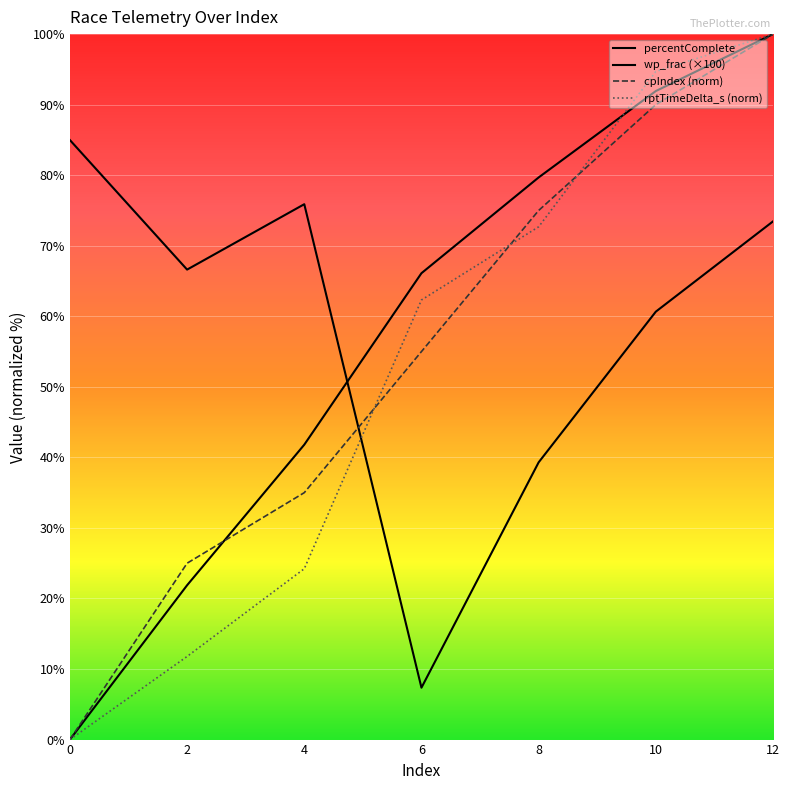

What is the maximum value for cpIndex (norm)?

100.0